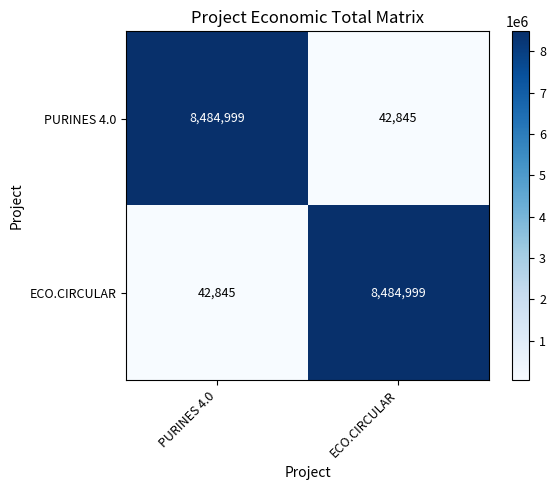

What is the maximum value shown in the chart?

8484999